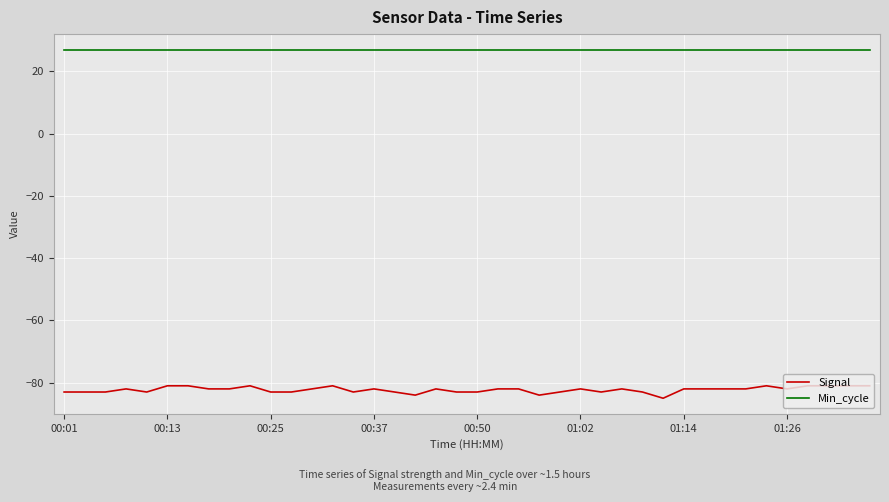

Rank the series by their maximum value, from highest to lowest.

Min_cycle, Signal